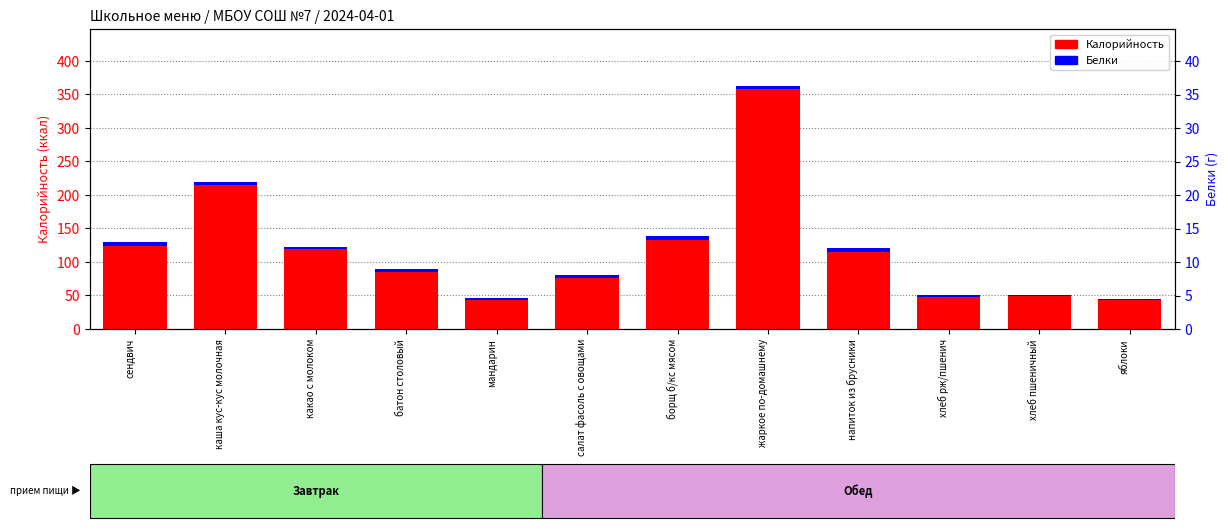

How many values in the Белки series are below 4?

6